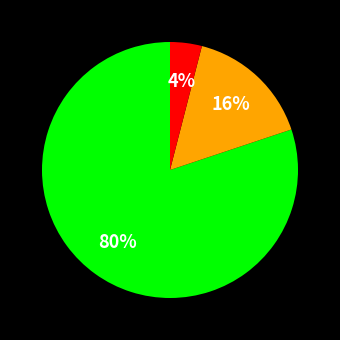

Is there a majority slice in this chart?

Yes